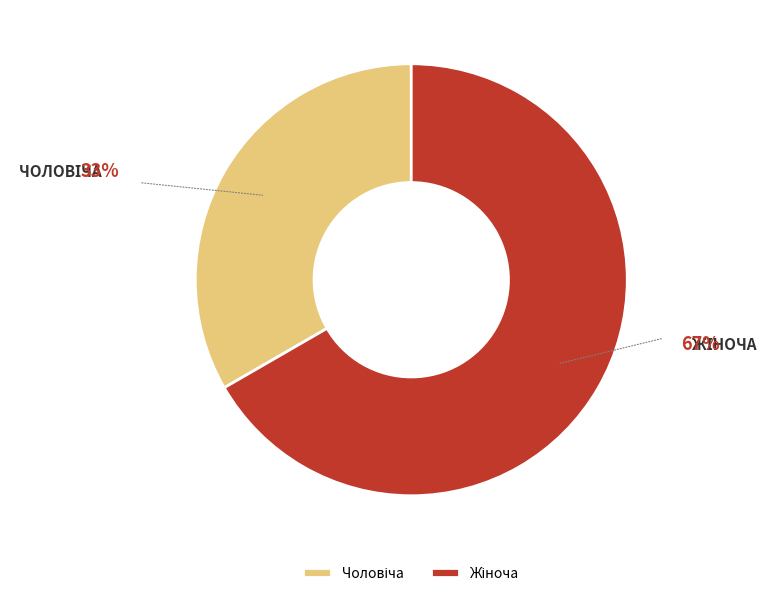

To the nearest percent, what is the average slice percentage?

50%